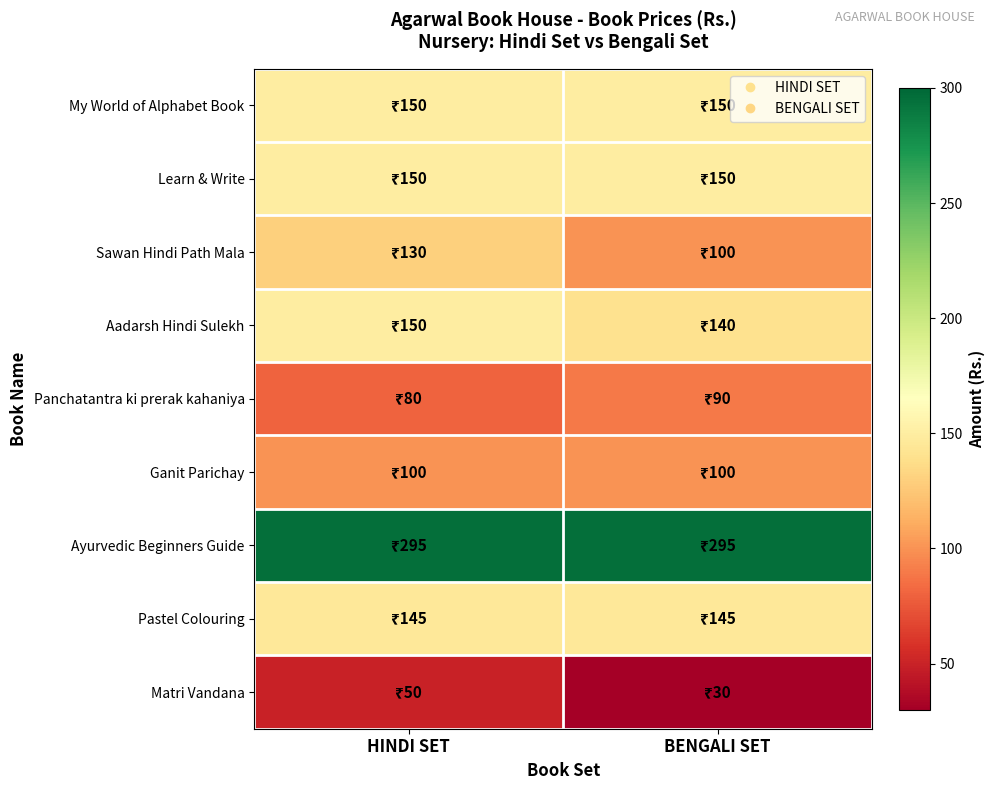

At BENGALI SET, list the series in order from largest to smallest.

Ayurvedic Beginners Guide, My World of Alphabet Book, Learn & Write, Pastel Colouring, Aadarsh Hindi Sulekh, Sawan Hindi Path Mala, Ganit Parichay, Panchatantra ki prerak kahaniya, Matri Vandana